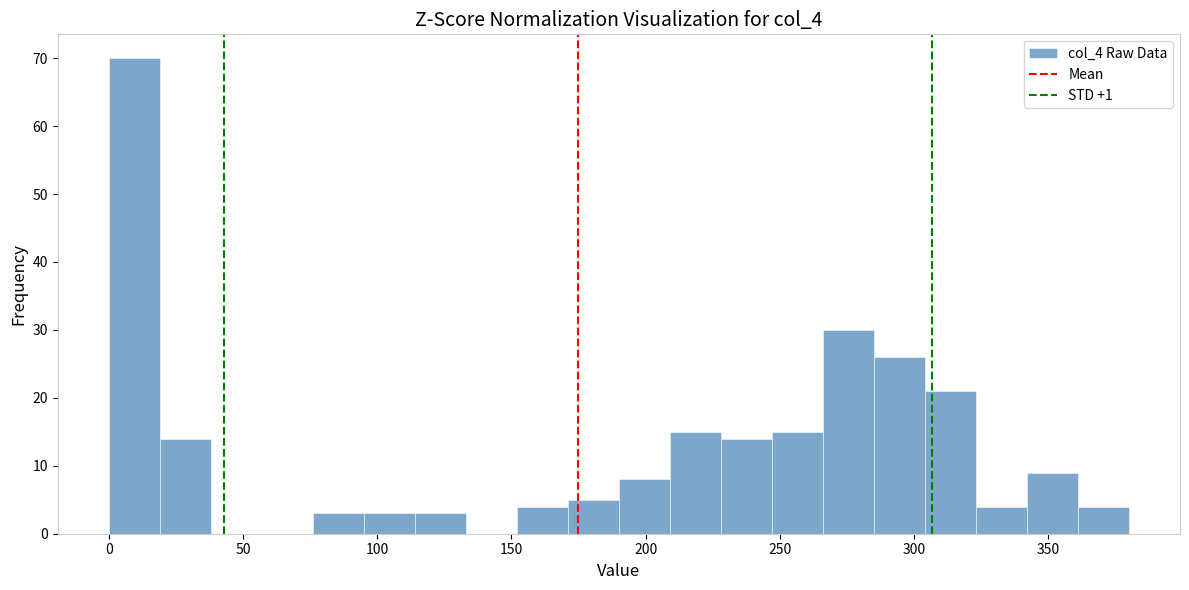

Around what value on the x-axis is the tallest bar? Give the approximate position of its centre, as read against the axis.

10